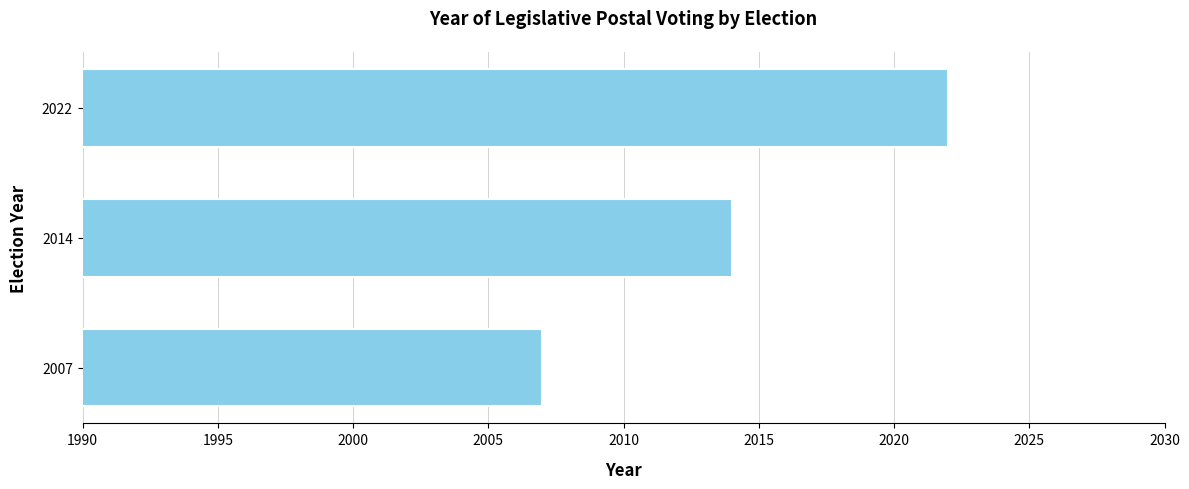

Reading bottom to top, list all the values displayed in this chart.

2007	2014	2022